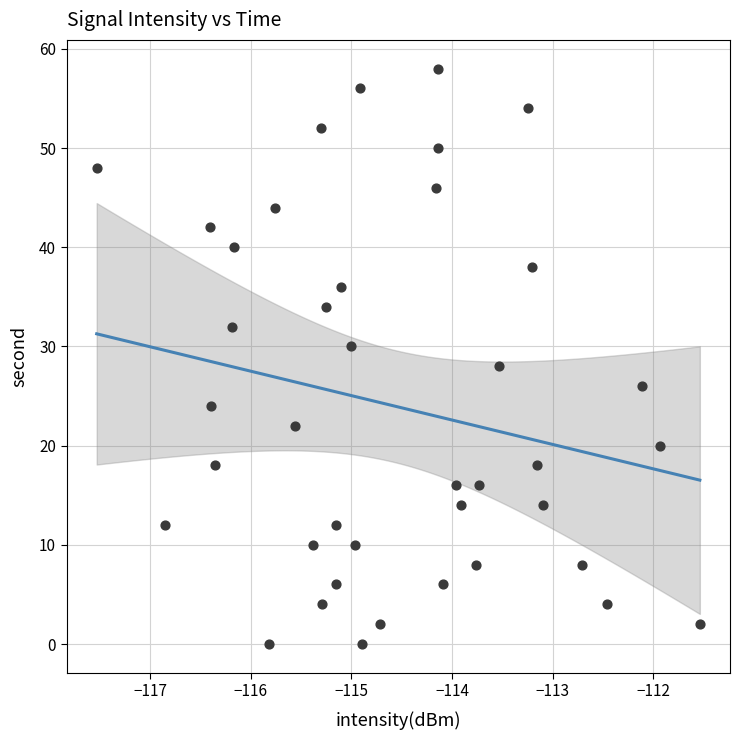

What is the range of Y values (max minus min)?

58